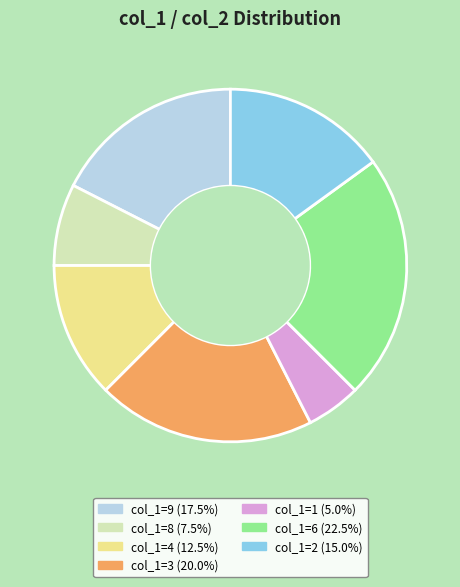

Is there a majority slice in this chart?

No